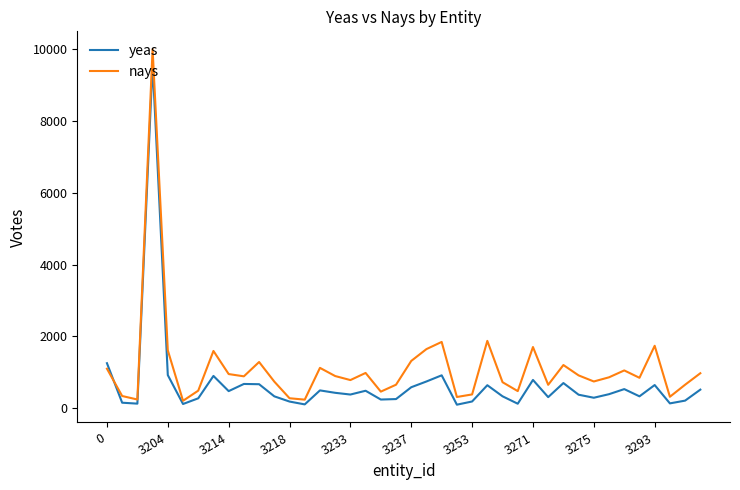

Which series has the largest range (max minus min)?

nays